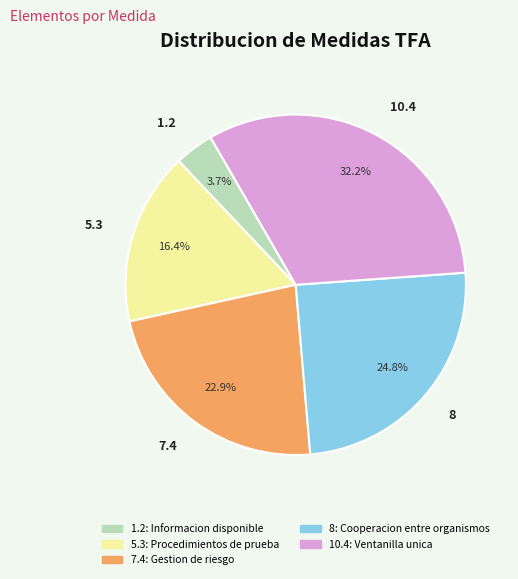

Is there any slice that represents more than half of the pie?

No